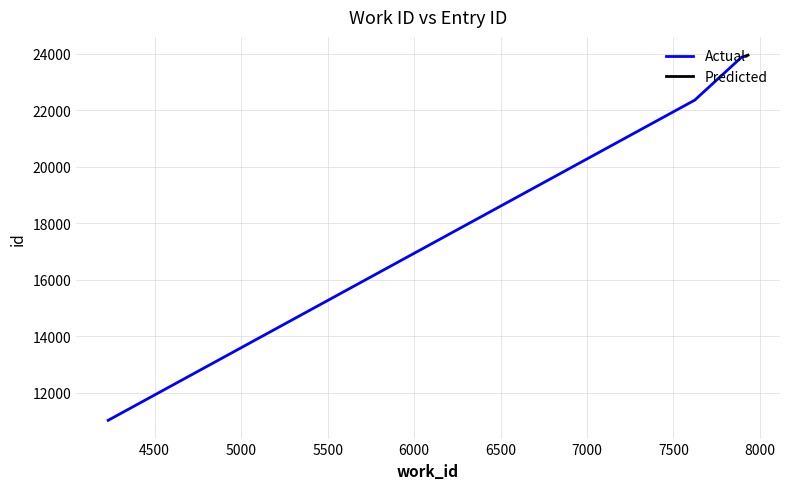

What is the minimum value for Actual?

11016